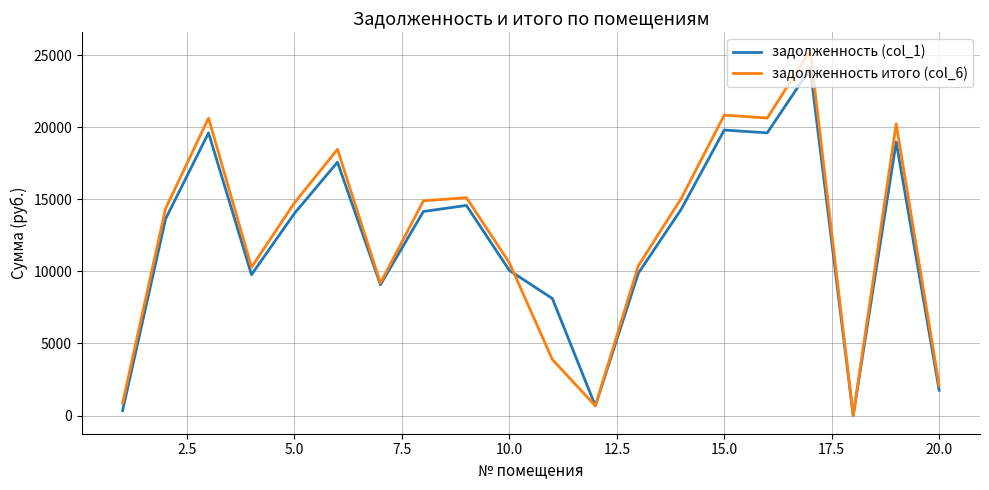

What is the maximum value for задолженность итого (col_6)?

25331.1